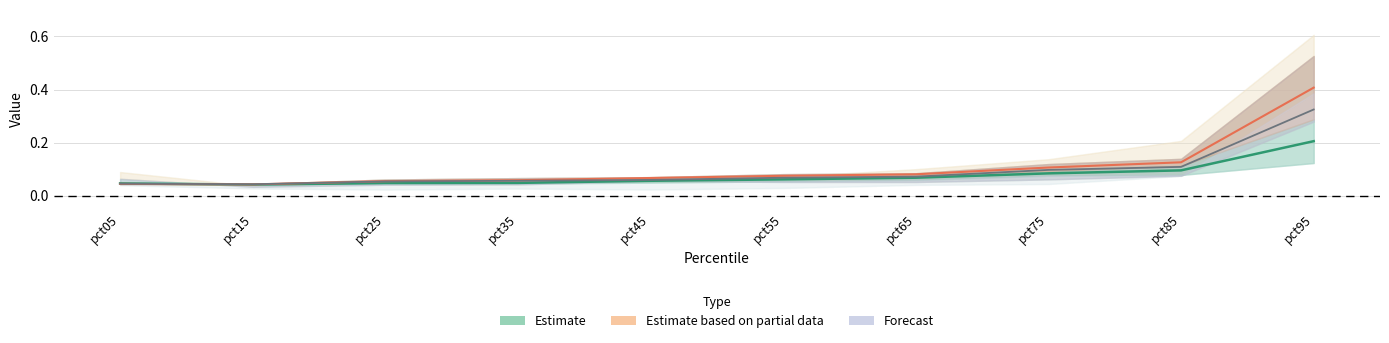

At which category does Estimate reach its first local valley?

pct15